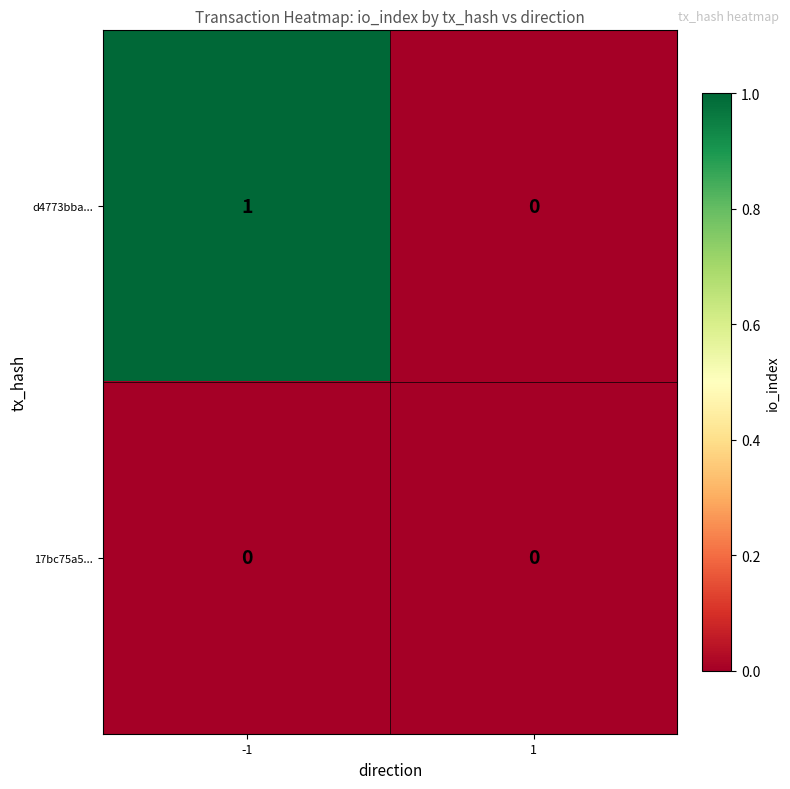

Reading left to right, what are all the values shown in this chart?

d4773bba...: -1=1	1=0
17bc75a5...: -1=0	1=0